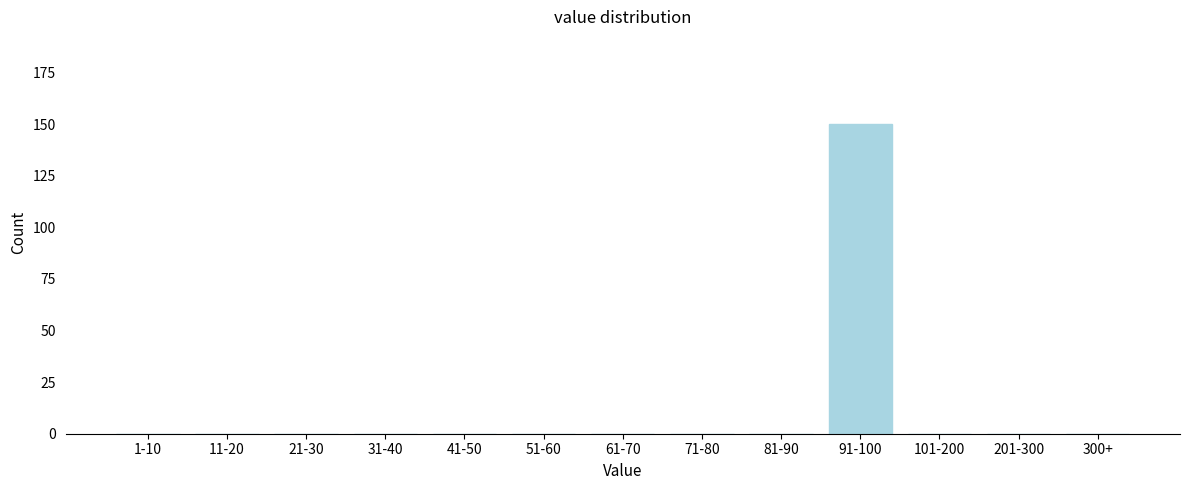

Reading right to left, list all the values displayed in this chart.

300+=0	201-300=0	101-200=0	91-100=150	81-90=0	71-80=0	61-70=0	51-60=0	41-50=0	31-40=0	21-30=0	11-20=0	1-10=0